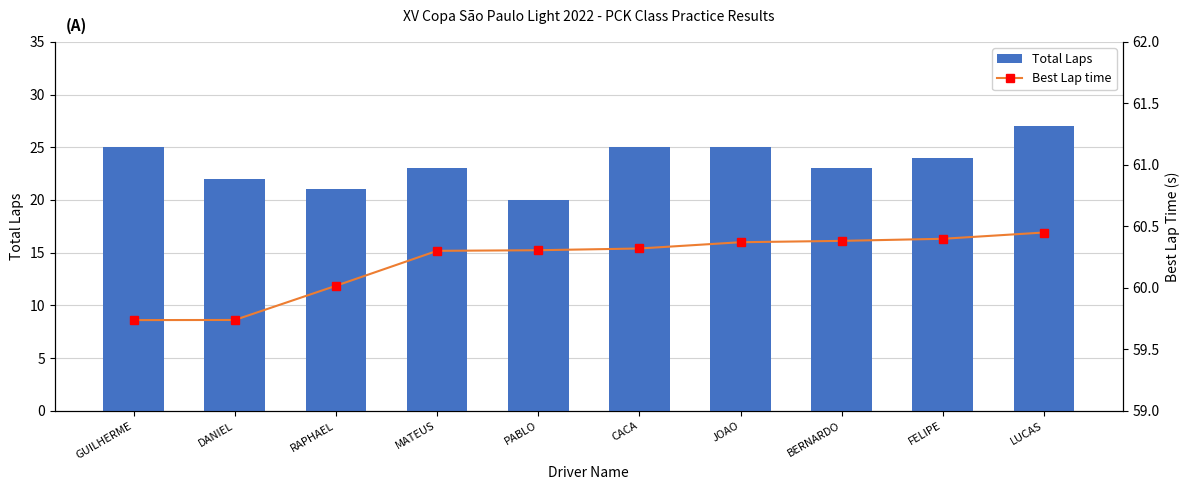

Count the number of categories in the chart.

10